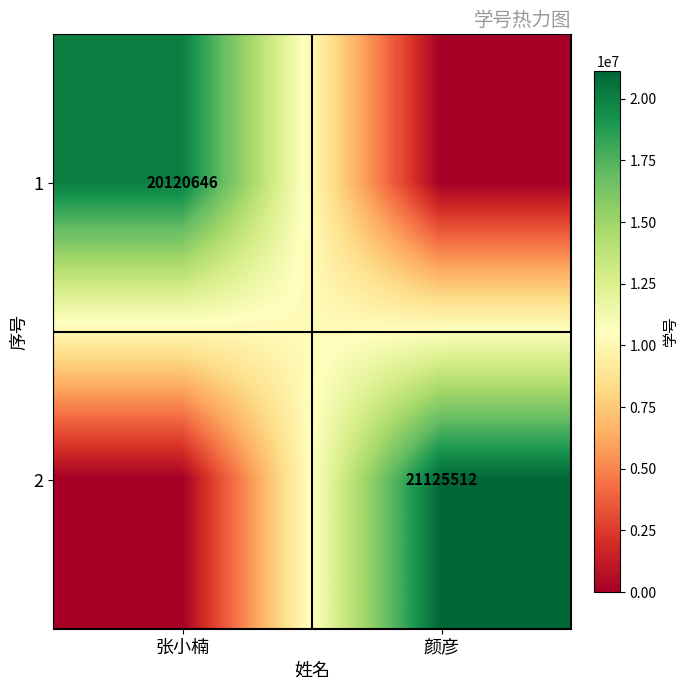

Is it true that 1 equals 20120646 at 张小楠?

True